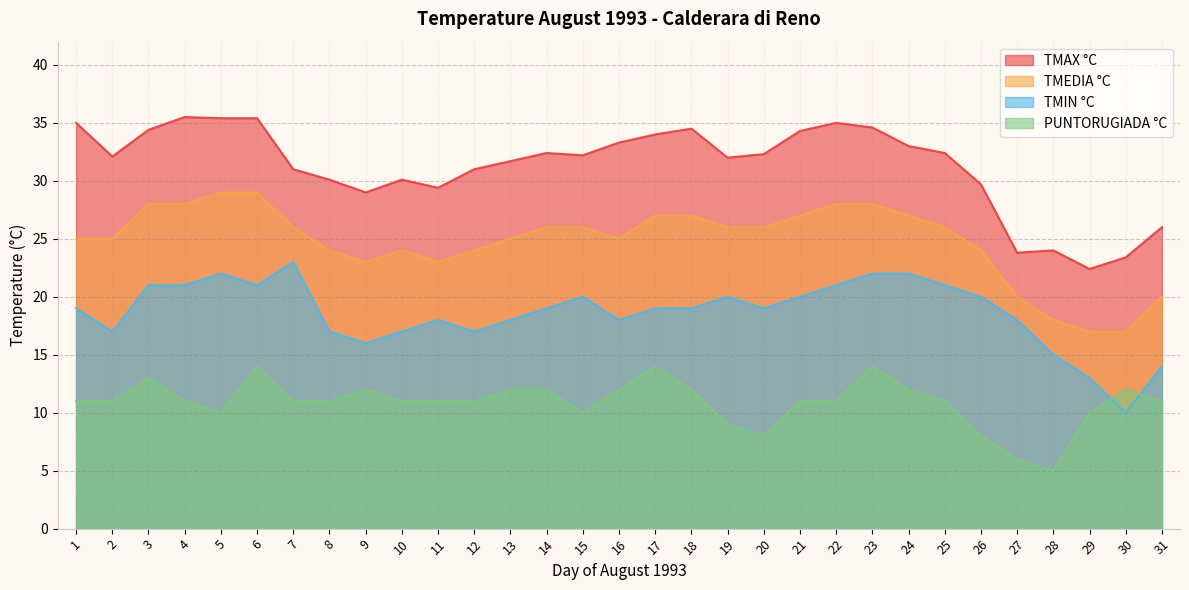

What is the highest value of the PUNTORUGIADA °C series?

14.0